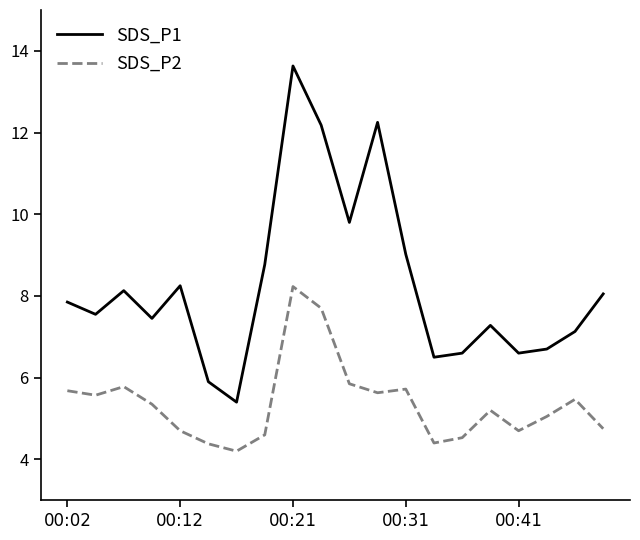

What is the difference between the maximum and minimum values in the SDS_P1 series?

8.2